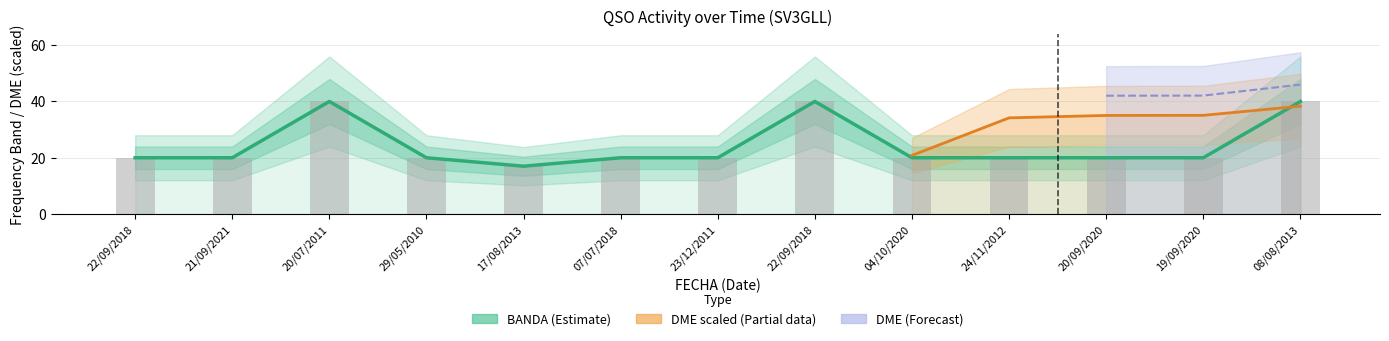

How many bars are there in total?

13